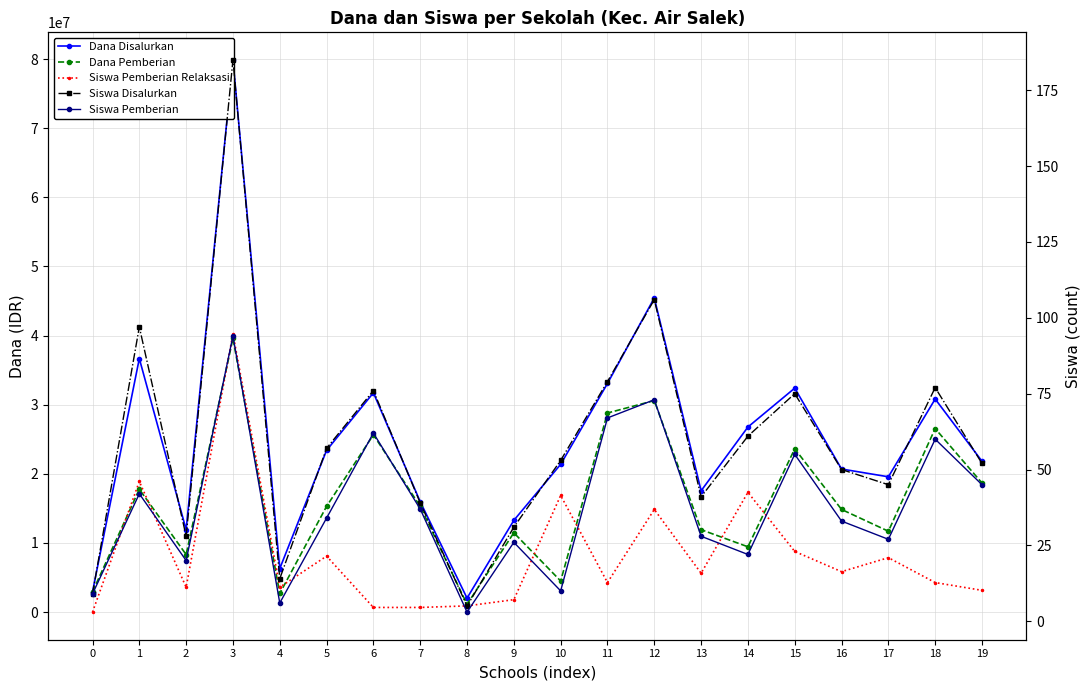

Is the value of Siswa Disalurkan at 15 greater than the value of Siswa Pemberian at 6?

Yes